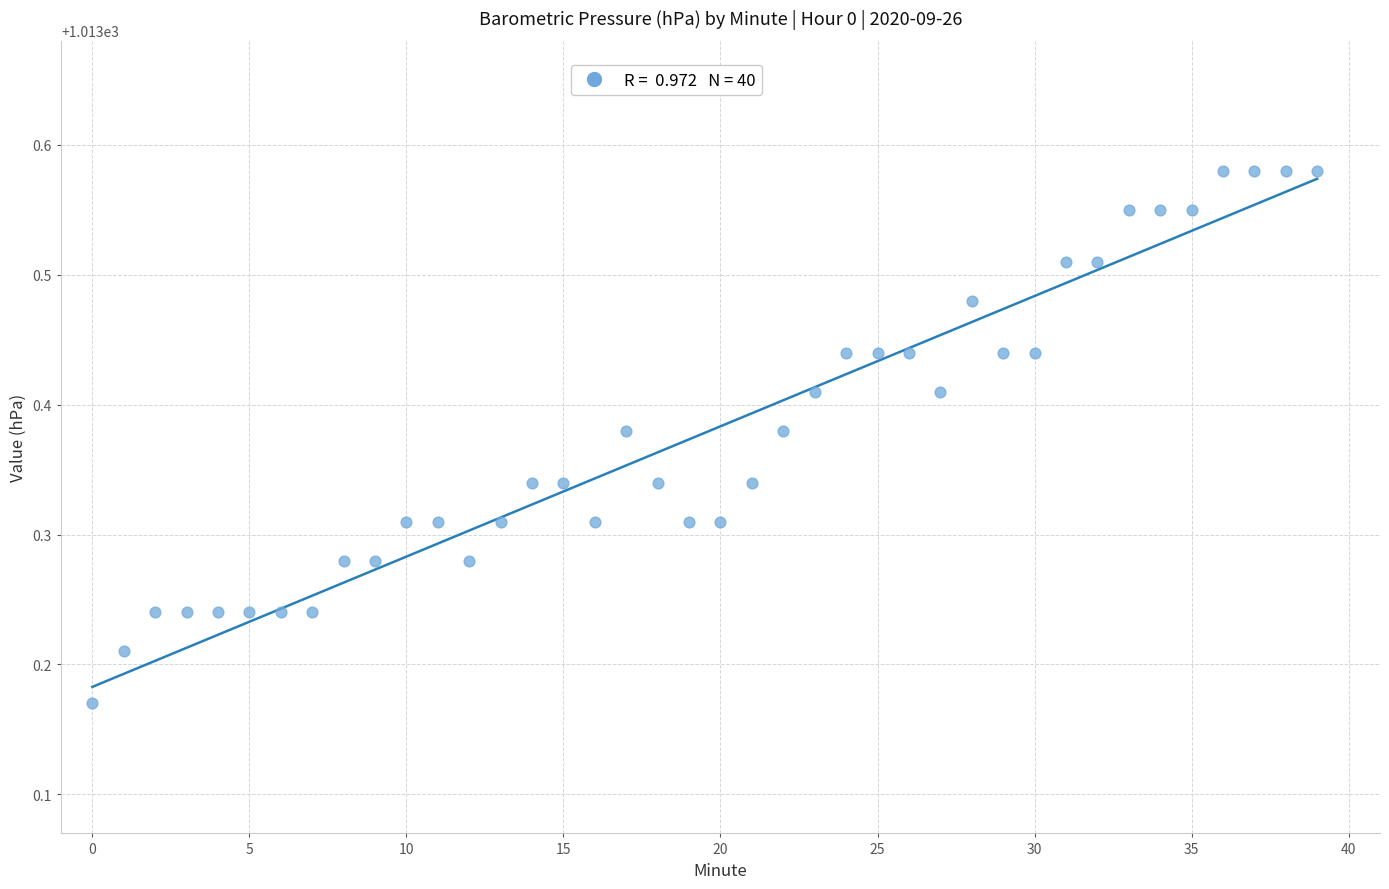

What is the range of Y values (max minus min)?

0.4